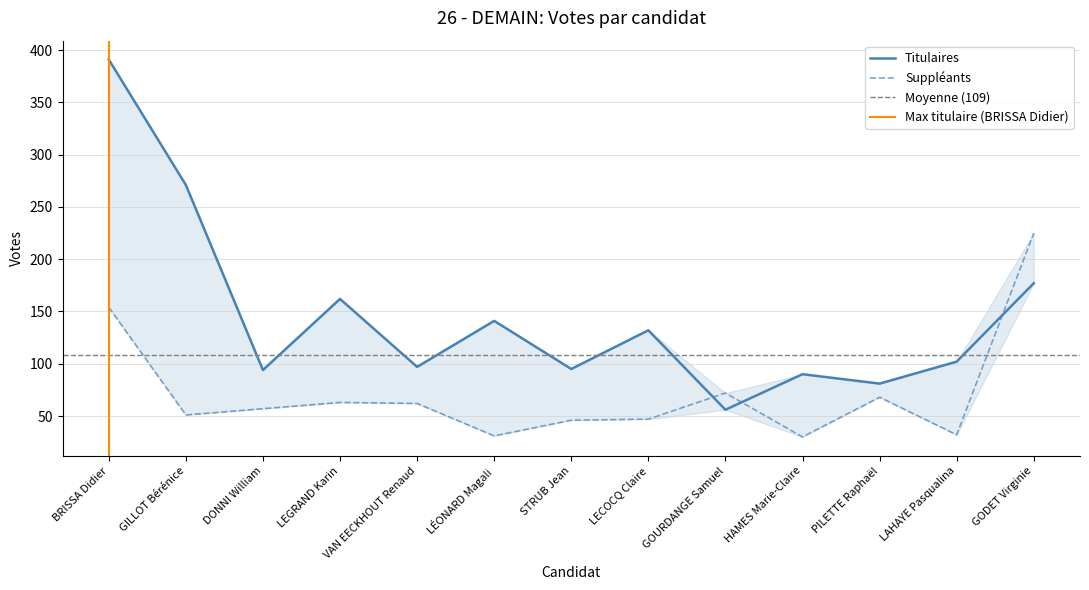

What is the sum of the Suppléants values at BRISSA Didier and GILLOT Bérénice?

205